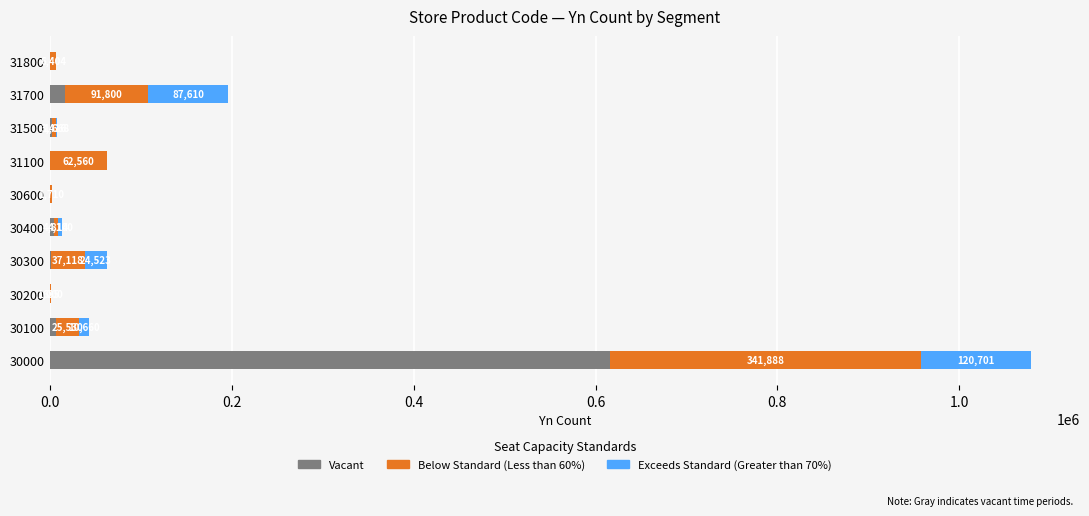

Which category has the highest value in the Vacant series?

30000